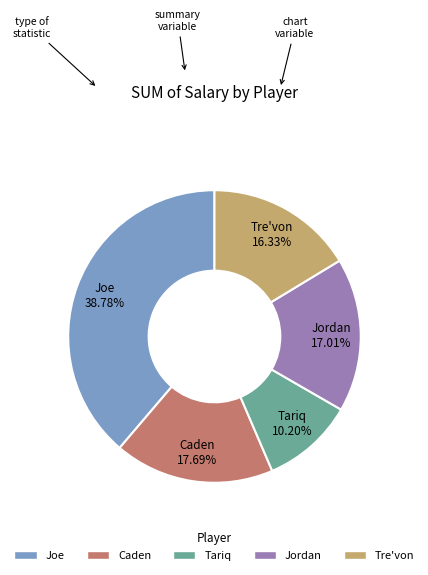

Does Jordan account for over 50% of the chart?

No